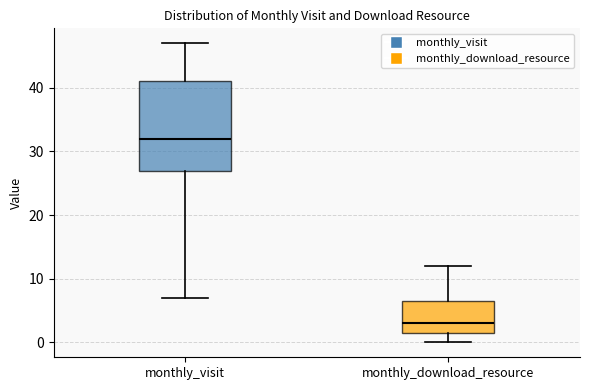

Reading left to right, read every box against the y-axis: the position of its median line, the range the box covers, and the ends of its whiskers. The values are not printed on the chart, so give them approximately, as read against the axis.

monthly_visit: median 32, box 27 to 41, whiskers 7 to 47
monthly_download_resource: median 3, box 2 to 7, whiskers 0 to 12